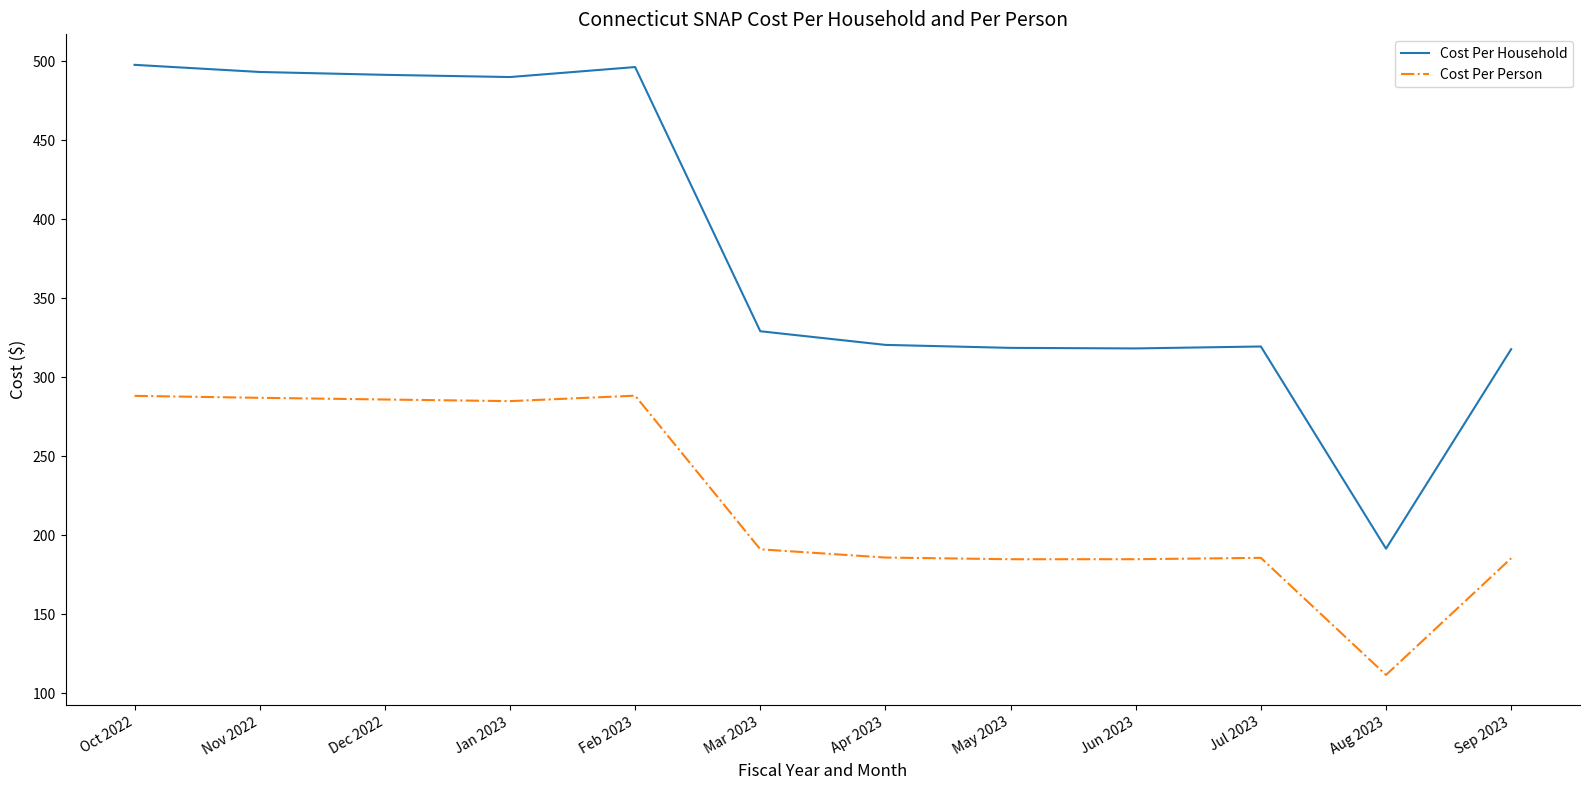

Is this an area chart (filled region under the line)?

No